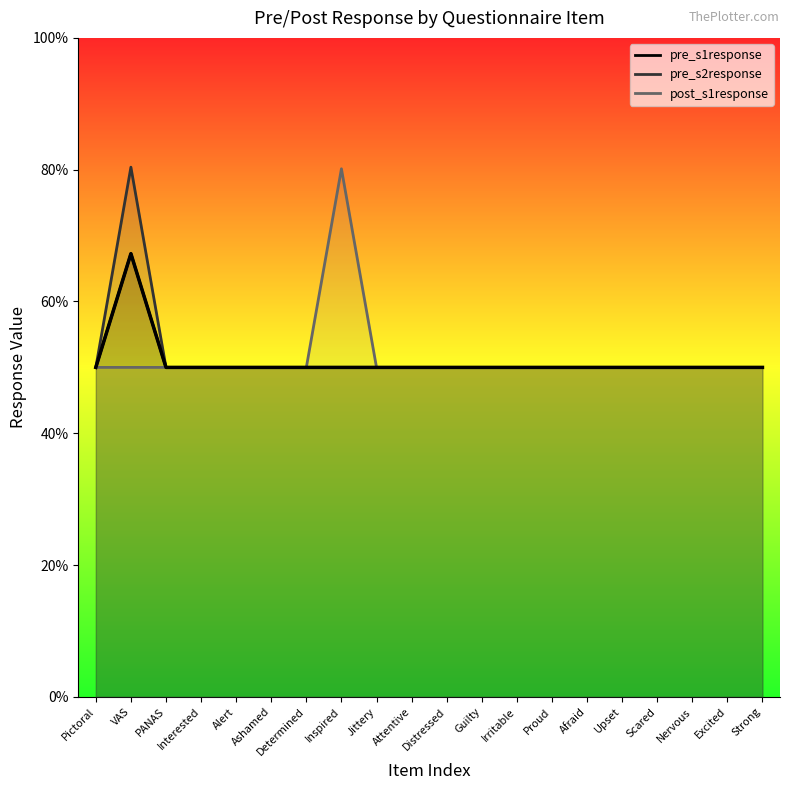

Reading left to right, extract all data points from this chart.

0.5	0.7	0.5	0.5	0.5	0.5	0.5	0.5	0.5	0.5	0.5	0.5	0.5	0.5	0.5	0.5	0.5	0.5	0.5	0.5